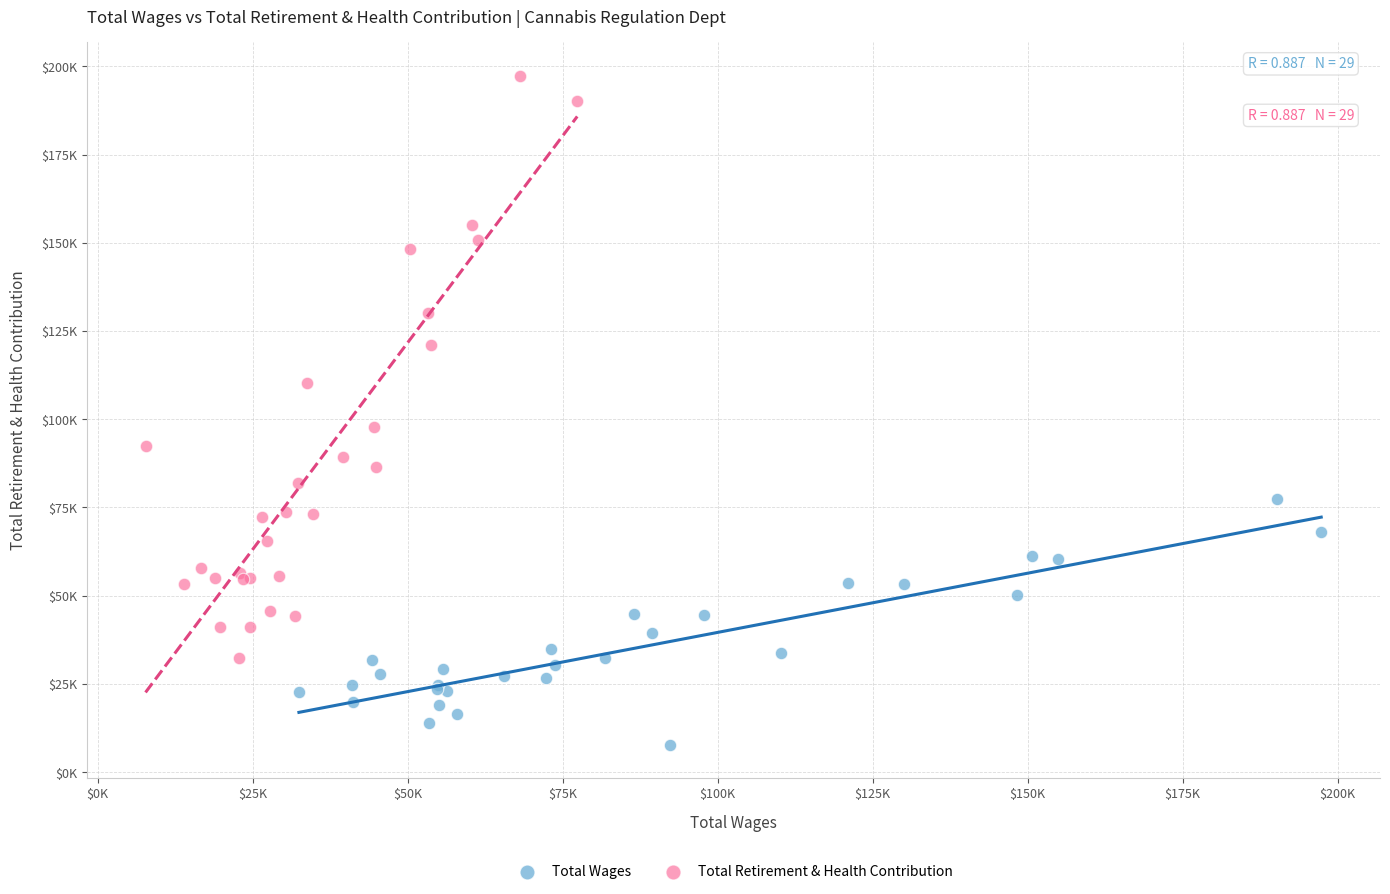

What are all the series names shown in the legend?

Total Wages, Total Retirement & Health Contribution